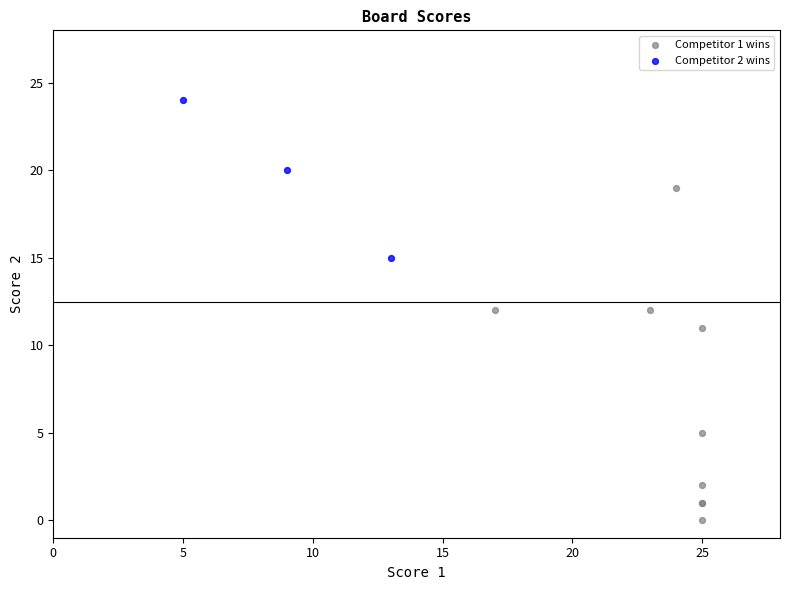

Which series contains the lowest Y value?

Competitor 1 wins